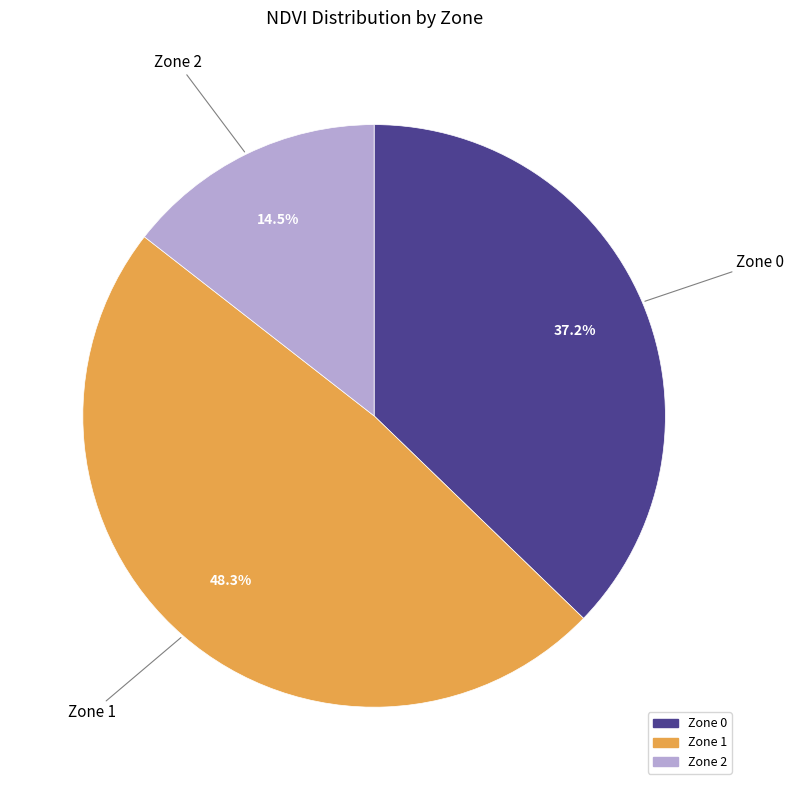

What percentage is the Zone 1 slice, to the nearest percent?

48%